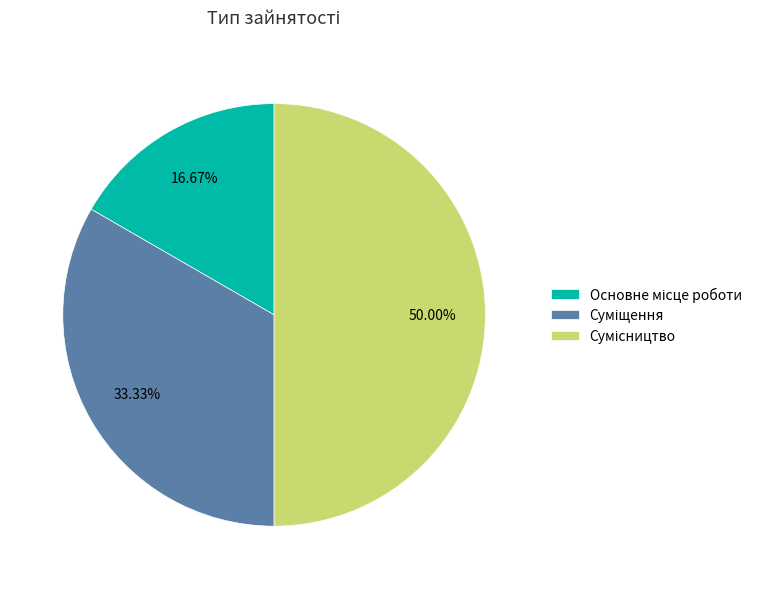

How many segments does this pie chart have?

3